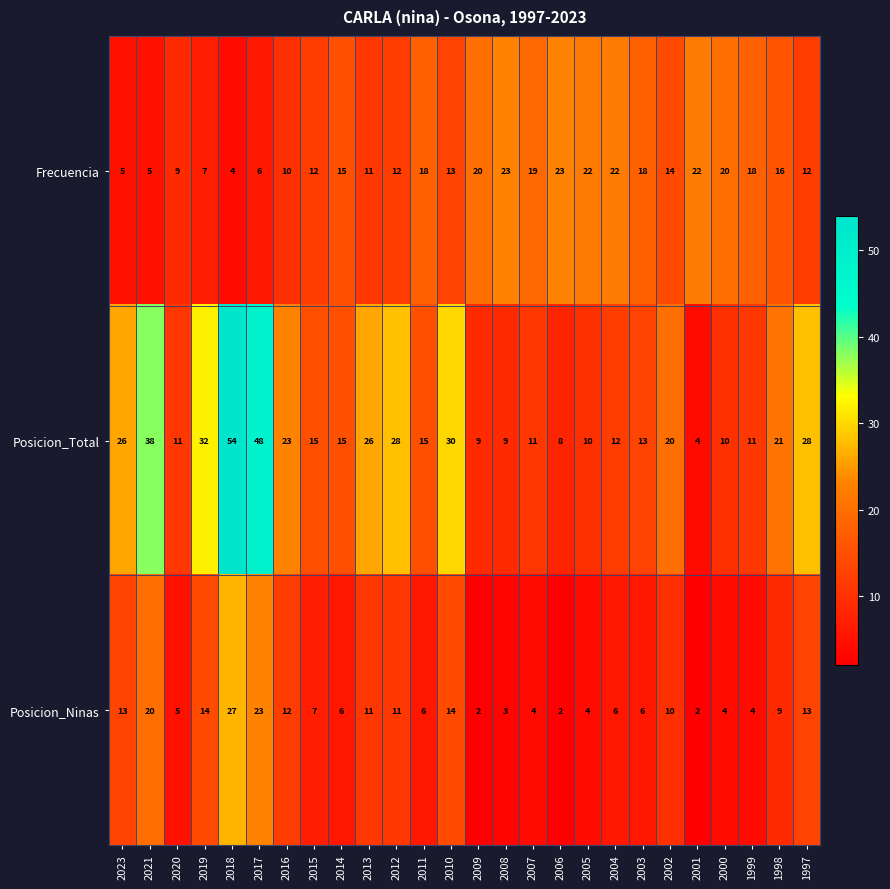

How many distinct data groups are displayed?

3